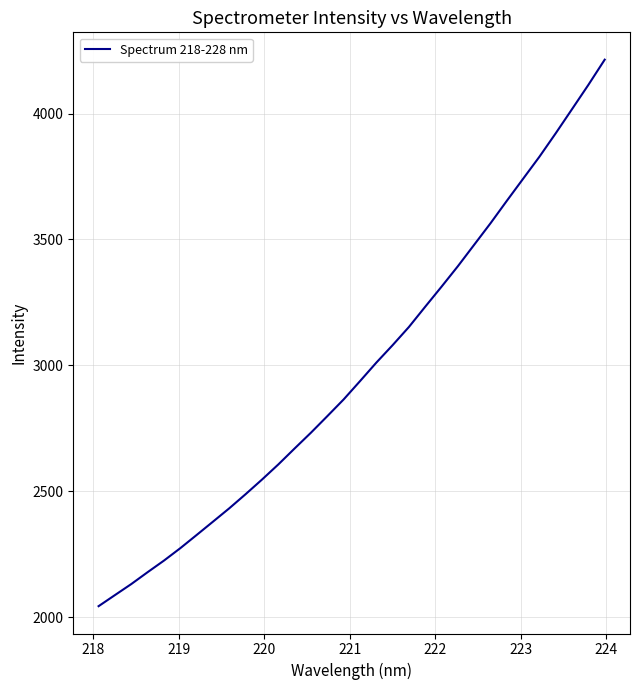

What is the greatest value displayed?

4213.8